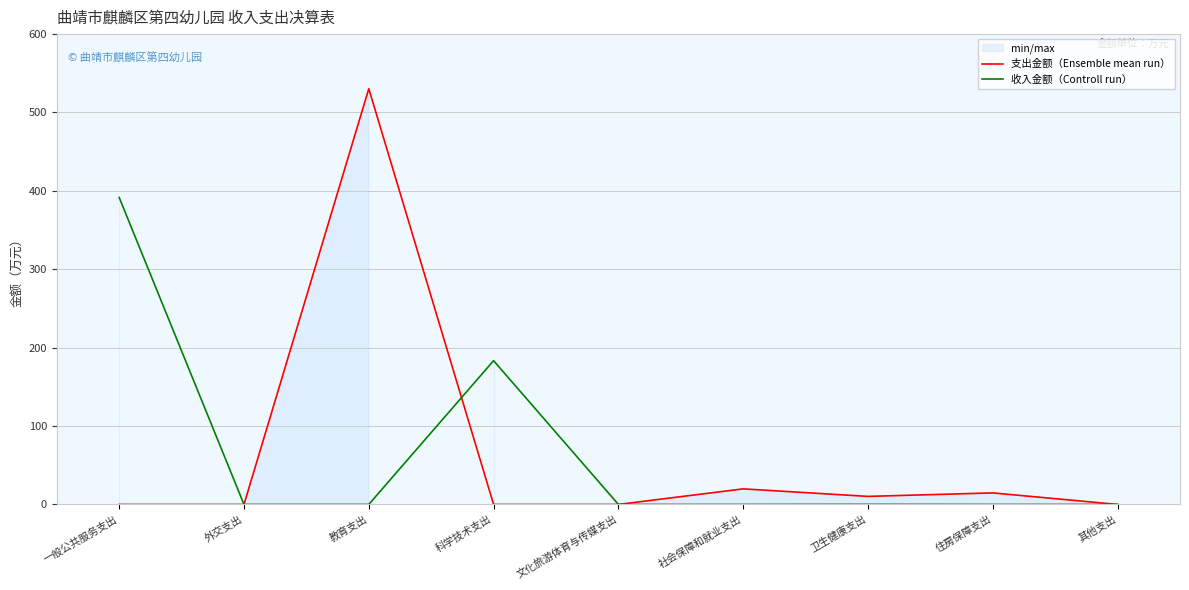

Is it true that 支出金额（Ensemble mean run） equals 20.7 at 住房保障支出?

False